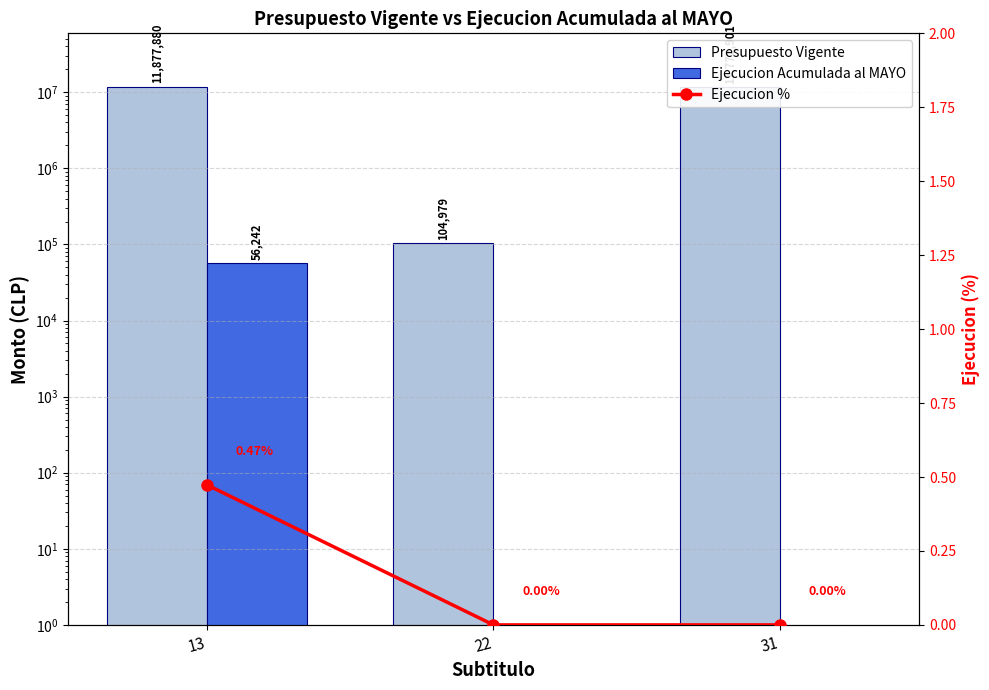

Reading right to left, extract all data points from this chart.

Presupuesto Vigente: 11772901.0	104979.0	11877880.0
Ejecucion Acumulada al MAYO: 0.0	0.0	56242.0
Ejecucion %: 0.0	0.0	0.5